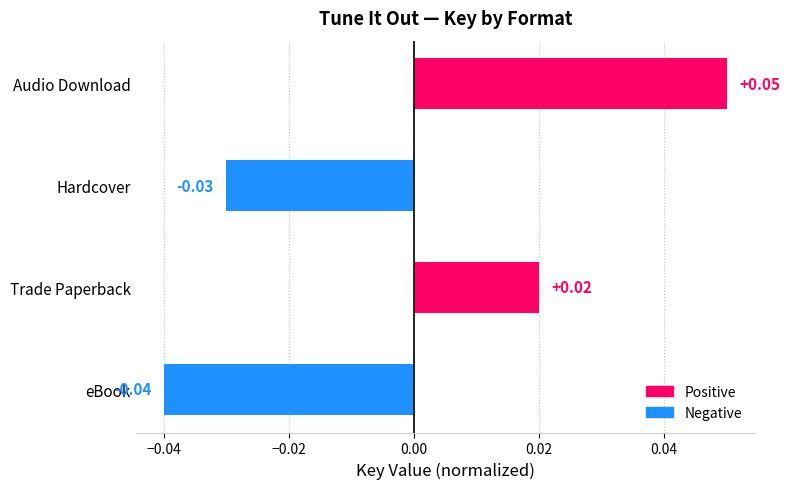

Rank the categories by value from lowest to highest.

eBook, Hardcover, Trade Paperback, Audio Download